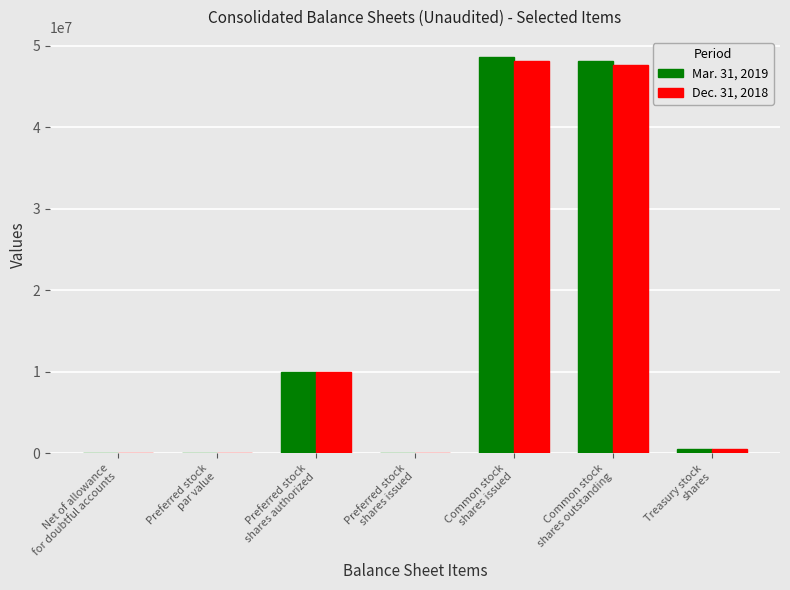

Are the bars horizontal?

No